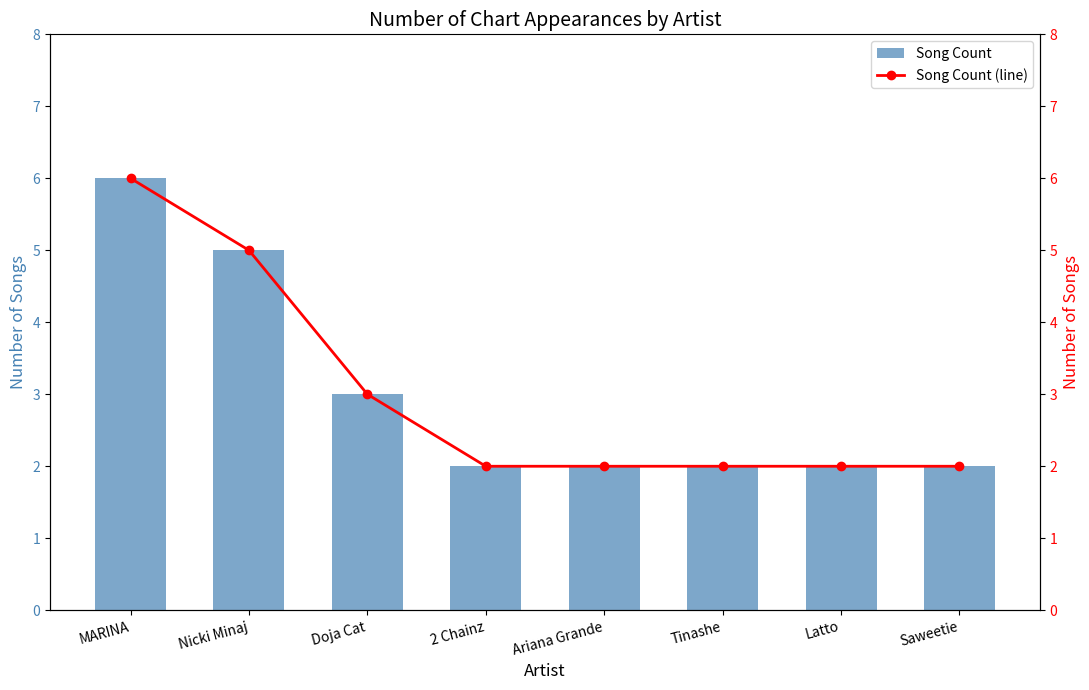

What is the greatest value displayed?

6